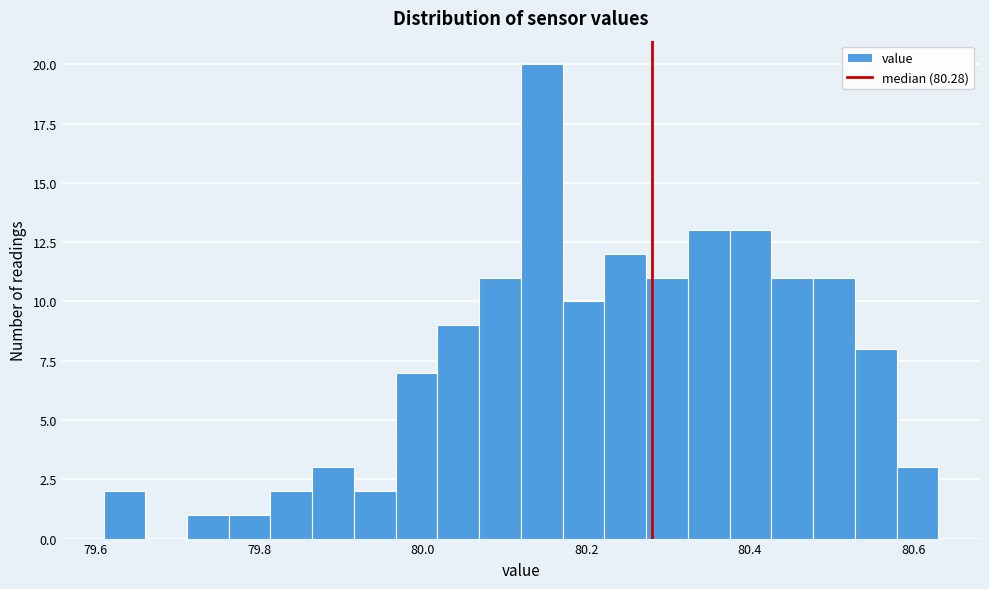

Read against the x-axis, roughly where is the centre of the tallest bar?

80.14